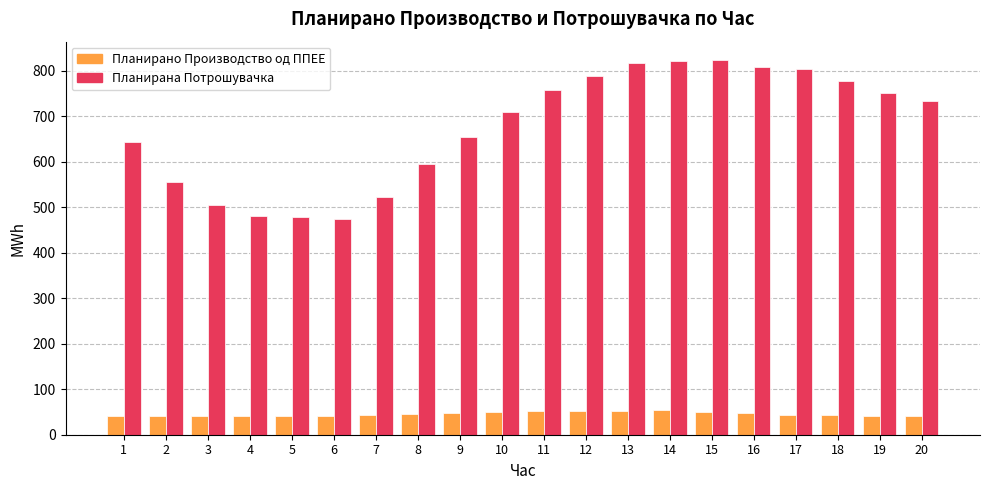

What is the minimum value shown in the chart?

40.2